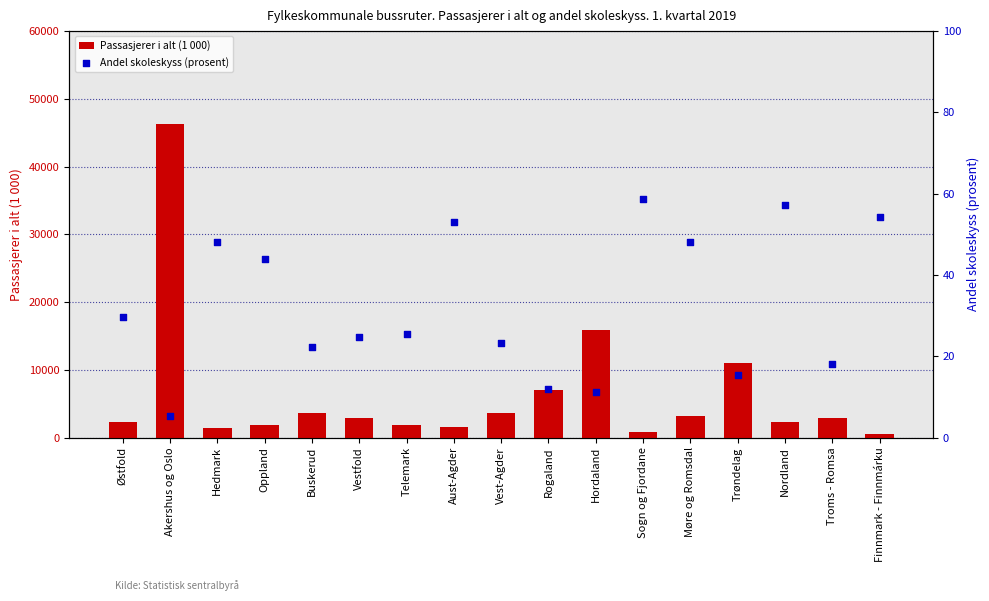

Which series has the widest spread of Y values?

Passasjerer i alt (1 000)